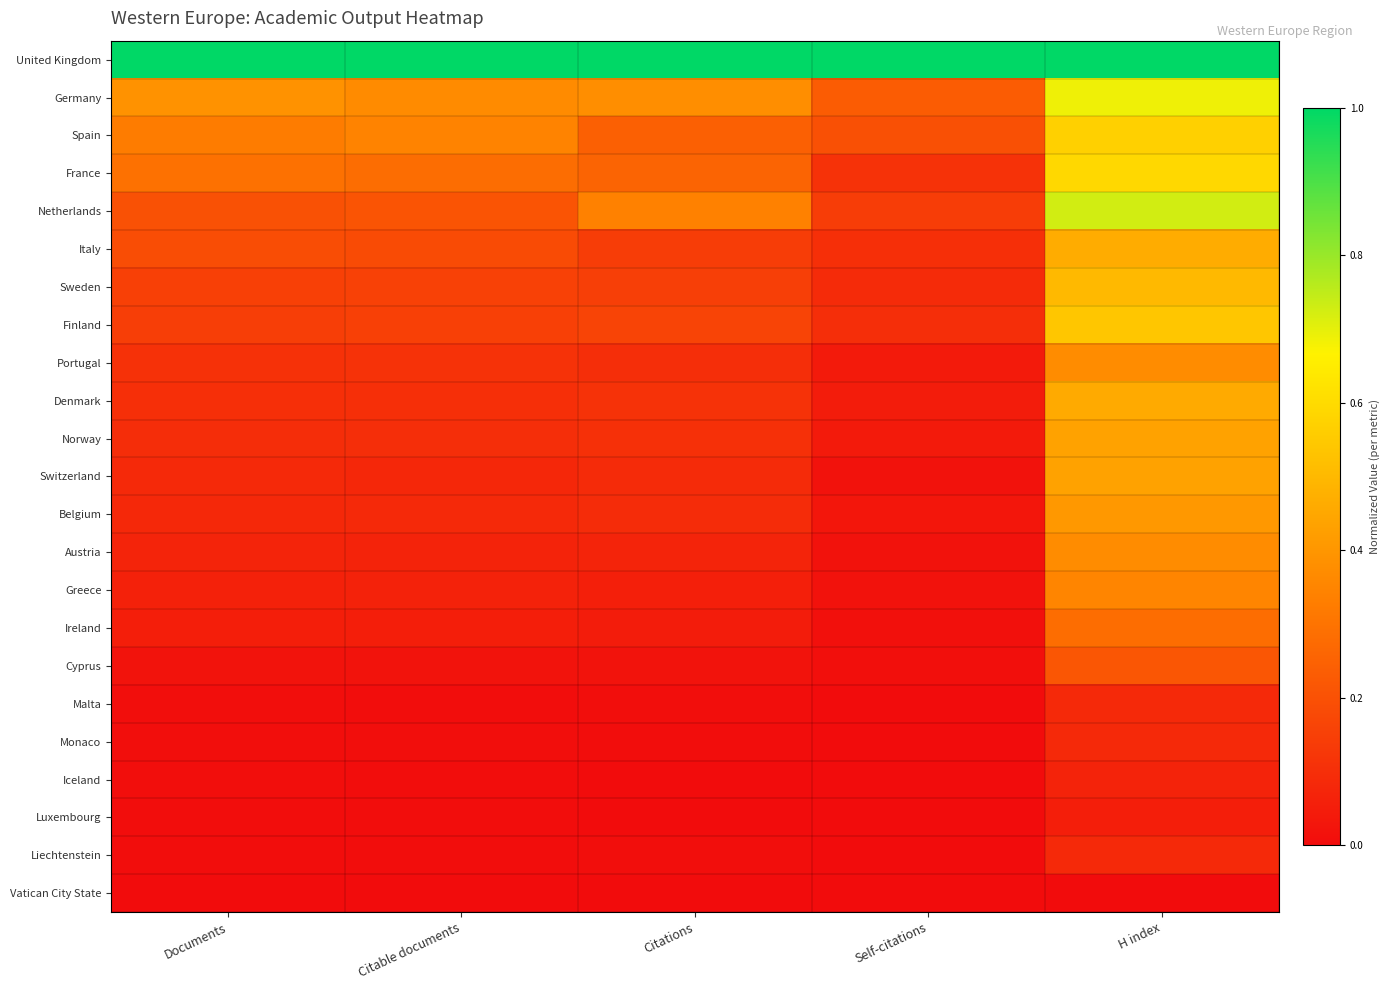

Reading left to right, list all the values displayed in this chart.

United Kingdom: Documents=1.0	Citable documents=1.0	Citations=1.0	Self-citations=1.0	H index=1.0
Germany: Documents=0.4	Citable documents=0.4	Citations=0.4	Self-citations=0.2	H index=0.7
Spain: Documents=0.3	Citable documents=0.3	Citations=0.2	Self-citations=0.2	H index=0.6
France: Documents=0.3	Citable documents=0.3	Citations=0.3	Self-citations=0.1	H index=0.6
Netherlands: Documents=0.2	Citable documents=0.2	Citations=0.3	Self-citations=0.1	H index=0.7
Italy: Documents=0.2	Citable documents=0.2	Citations=0.1	Self-citations=0.1	H index=0.5
Sweden: Documents=0.2	Citable documents=0.2	Citations=0.1	Self-citations=0.1	H index=0.5
Finland: Documents=0.1	Citable documents=0.2	Citations=0.2	Self-citations=0.1	H index=0.5
Portugal: Documents=0.1	Citable documents=0.1	Citations=0.1	Self-citations=0.0	H index=0.4
Denmark: Documents=0.1	Citable documents=0.1	Citations=0.1	Self-citations=0.0	H index=0.5
Norway: Documents=0.1	Citable documents=0.1	Citations=0.1	Self-citations=0.0	H index=0.4
Switzerland: Documents=0.1	Citable documents=0.1	Citations=0.1	Self-citations=0.0	H index=0.4
Belgium: Documents=0.1	Citable documents=0.1	Citations=0.1	Self-citations=0.0	H index=0.4
Austria: Documents=0.1	Citable documents=0.1	Citations=0.1	Self-citations=0.0	H index=0.4
Greece: Documents=0.1	Citable documents=0.1	Citations=0.1	Self-citations=0.0	H index=0.3
Ireland: Documents=0.1	Citable documents=0.1	Citations=0.0	Self-citations=0.0	H index=0.3
Cyprus: Documents=0.0	Citable documents=0.0	Citations=0.0	Self-citations=0.0	H index=0.2
Malta: Documents=0.0	Citable documents=0.0	Citations=0.0	Self-citations=0.0	H index=0.1
Monaco: Documents=0.0	Citable documents=0.0	Citations=0.0	Self-citations=0.0	H index=0.1
Iceland: Documents=0.0	Citable documents=0.0	Citations=0.0	Self-citations=0.0	H index=0.1
Luxembourg: Documents=0.0	Citable documents=0.0	Citations=0.0	Self-citations=0.0	H index=0.1
Liechtenstein: Documents=0.0	Citable documents=0.0	Citations=0.0	Self-citations=0.0	H index=0.1
Vatican City State: Documents=0.0	Citable documents=0.0	Citations=0.0	Self-citations=0.0	H index=0.0